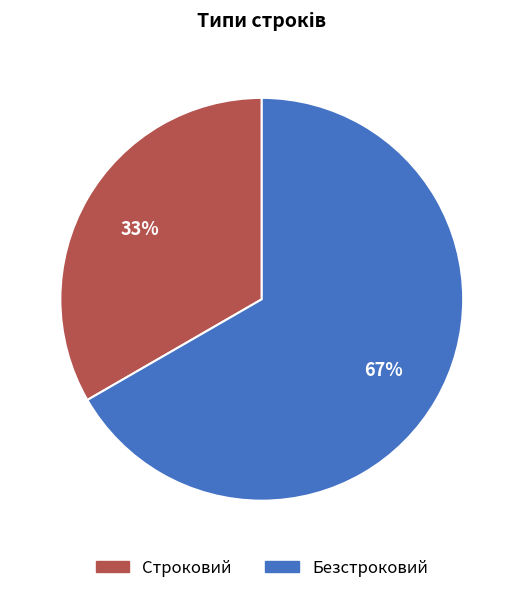

How many slices are in this pie chart?

2